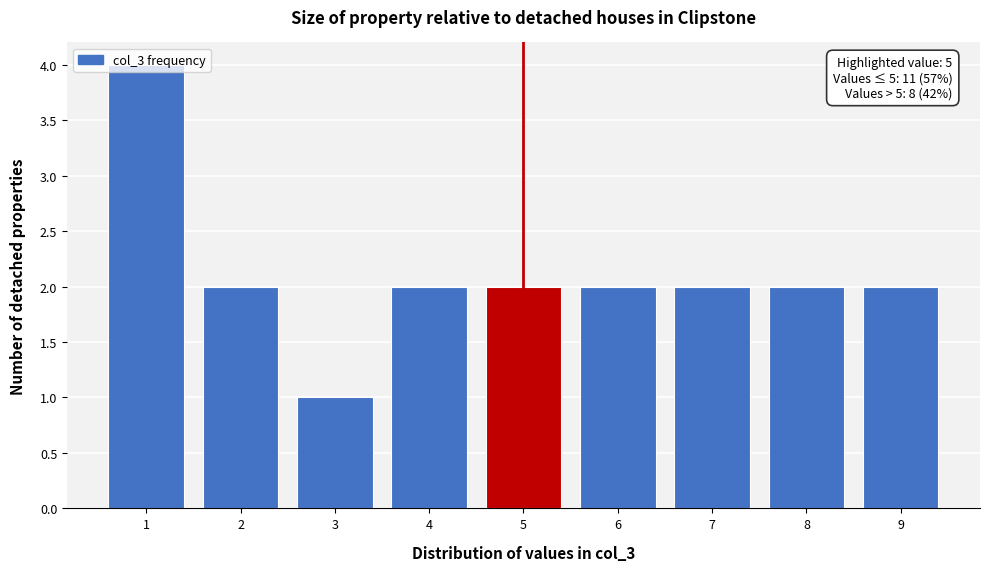

Over which range of the x-axis is the bar tallest?

0.5 to 1.5